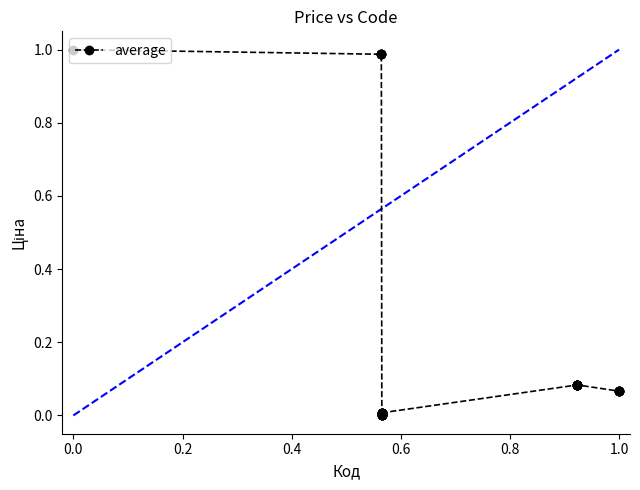

What is the sum of all values?

6.0